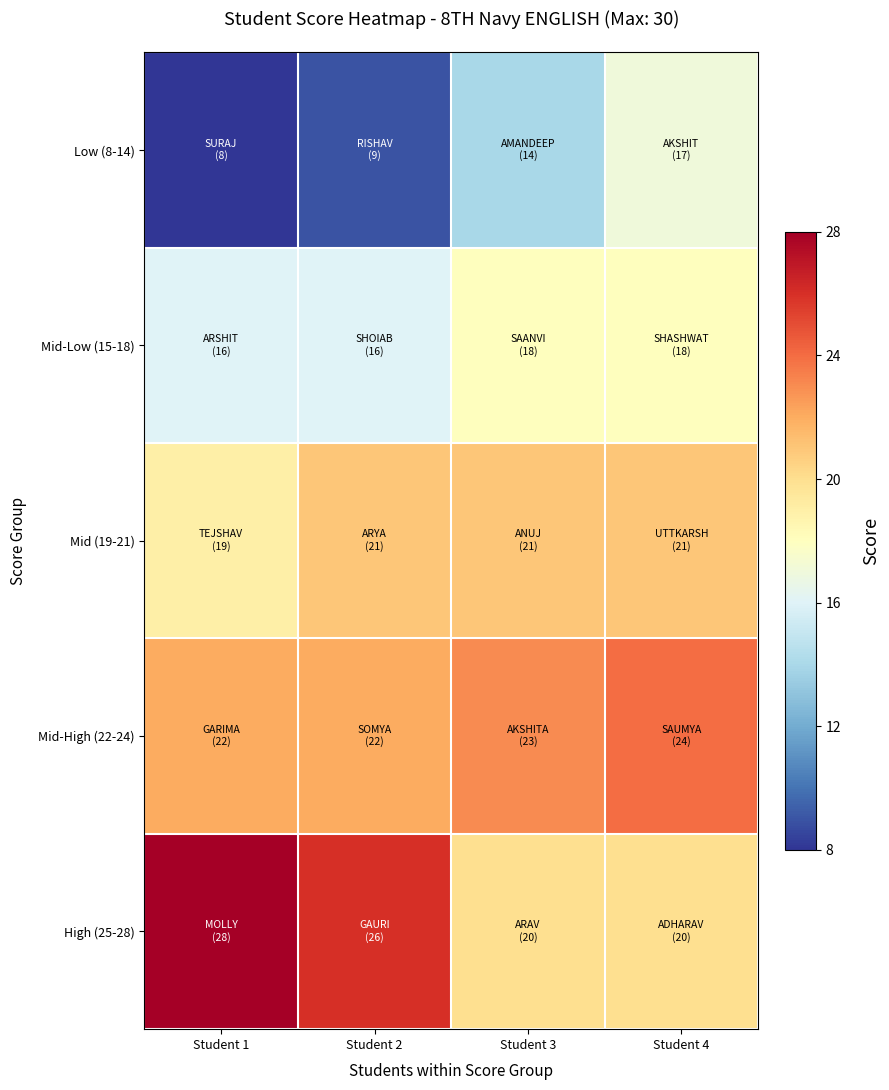

Between Student 2 and Student 4, which is larger?

Student 4